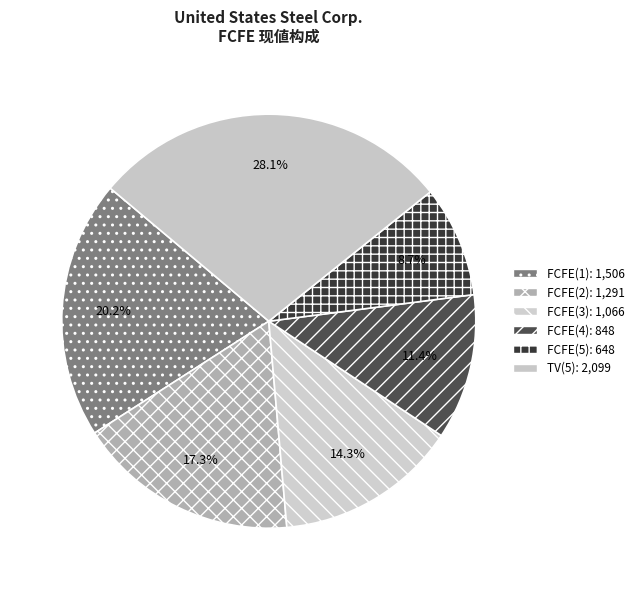

What percentage is NOT represented by FCFE(4)?

88.6%